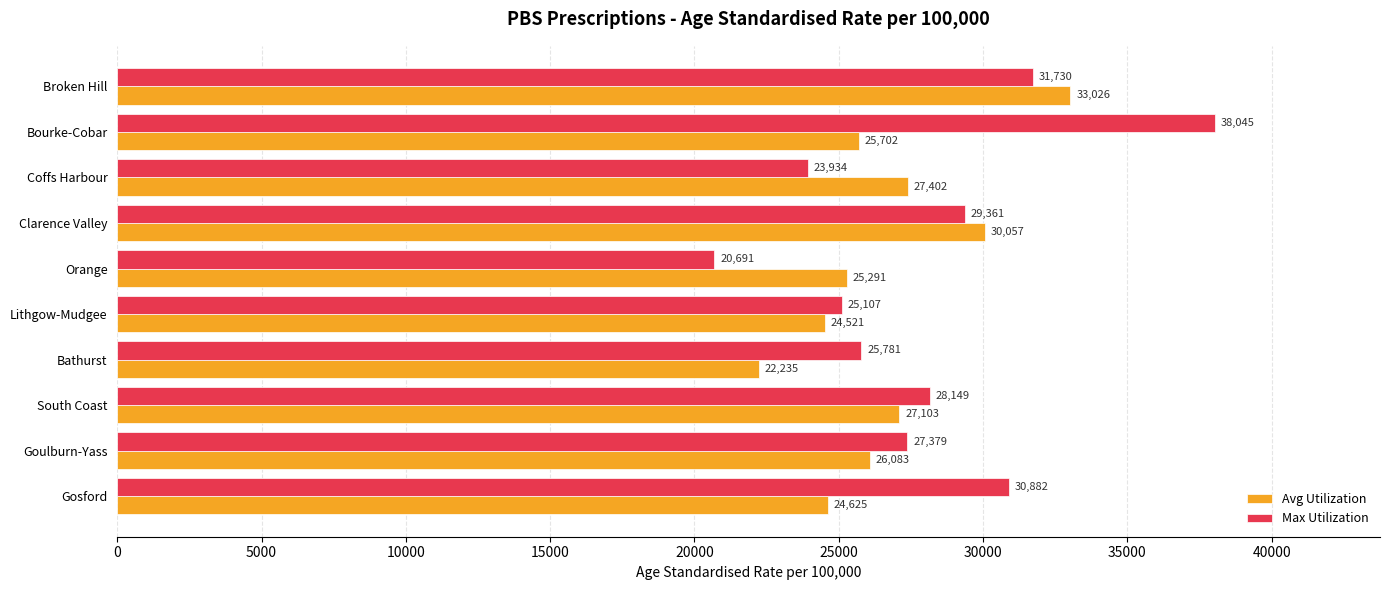

The Avg Utilization series shows 34130 at Orange. True or false?

False